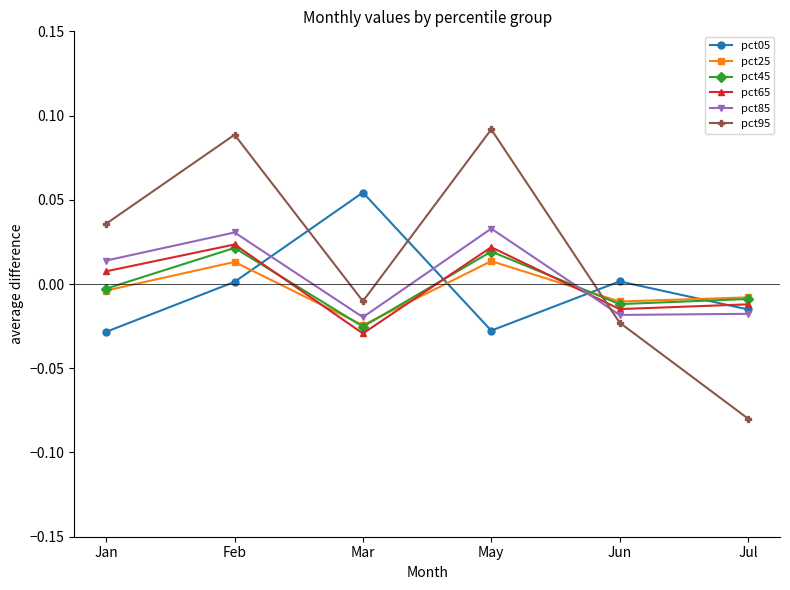

Is the value of pct45 at May greater than the value of pct65 at Jul?

Yes